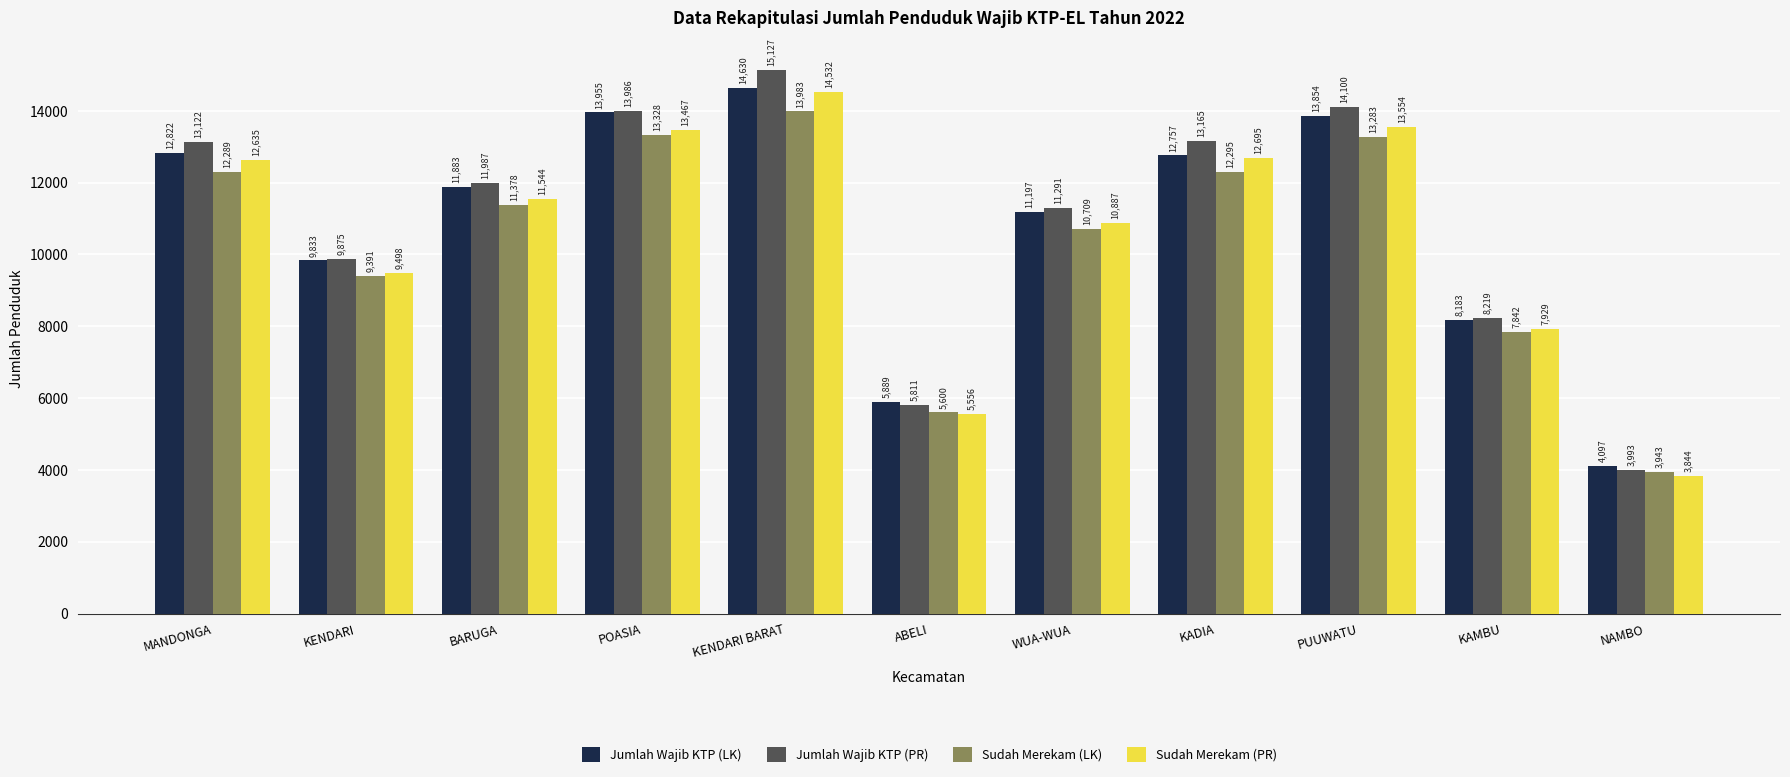

Reading left to right, extract all data points from this chart.

Jumlah Wajib KTP (LK): MANDONGA=12822	KENDARI=9833	BARUGA=11883	POASIA=13955	KENDARI BARAT=14630	ABELI=5889	WUA-WUA=11197	KADIA=12757	PUUWATU=13854	KAMBU=8183	NAMBO=4097
Jumlah Wajib KTP (PR): MANDONGA=13122	KENDARI=9875	BARUGA=11987	POASIA=13986	KENDARI BARAT=15127	ABELI=5811	WUA-WUA=11291	KADIA=13165	PUUWATU=14100	KAMBU=8219	NAMBO=3993
Sudah Merekam (LK): MANDONGA=12289	KENDARI=9391	BARUGA=11378	POASIA=13328	KENDARI BARAT=13983	ABELI=5600	WUA-WUA=10709	KADIA=12295	PUUWATU=13283	KAMBU=7842	NAMBO=3943
Sudah Merekam (PR): MANDONGA=12635	KENDARI=9498	BARUGA=11544	POASIA=13467	KENDARI BARAT=14532	ABELI=5556	WUA-WUA=10887	KADIA=12695	PUUWATU=13554	KAMBU=7929	NAMBO=3844